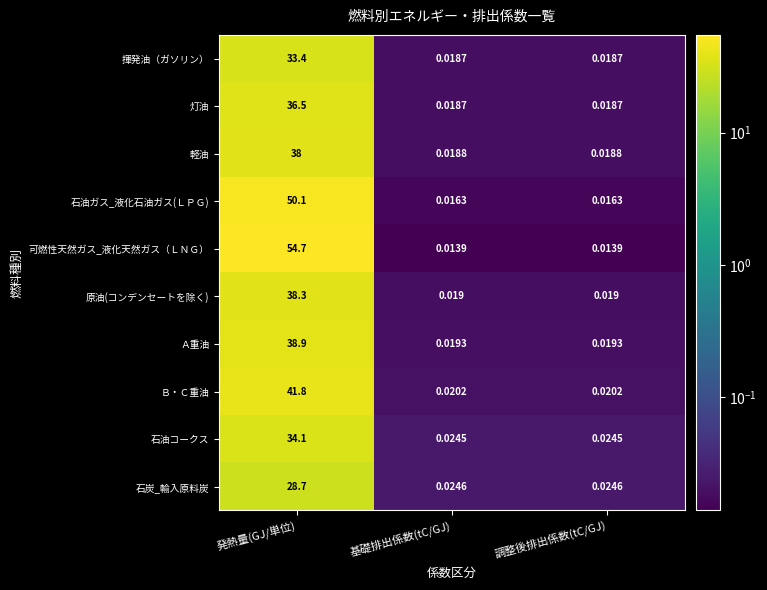

At how many categories does at least one series exceed 33?

1